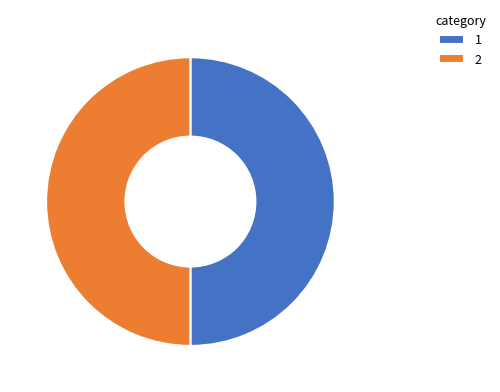

Count the number of slices in the pie.

2